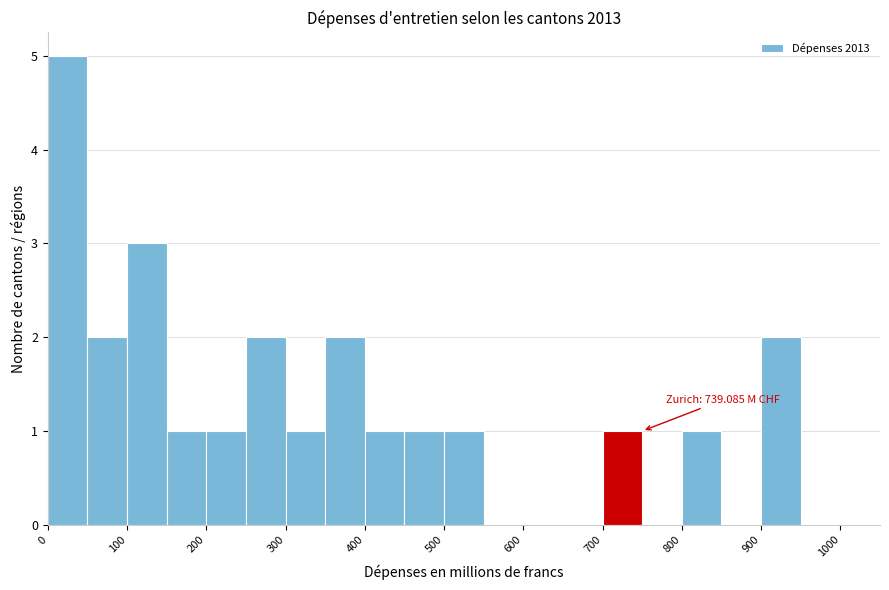

Over which range of the x-axis is the bar tallest?

0 to 50